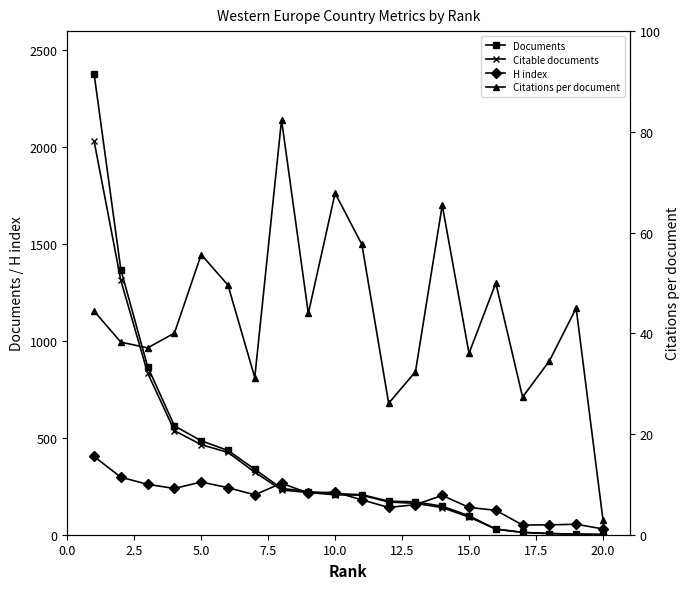

List the series in order of their peak value, lowest first.

Citations per document, H index, Citable documents, Documents